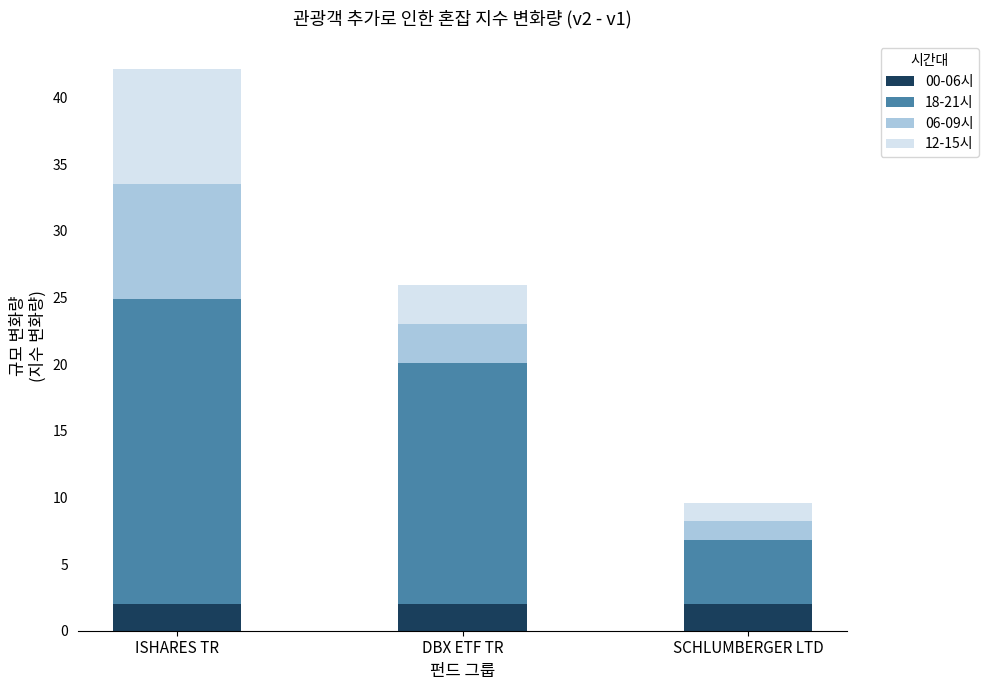

Reading left to right, list the values for the 00-06시 series.

2.0	2.0	2.0